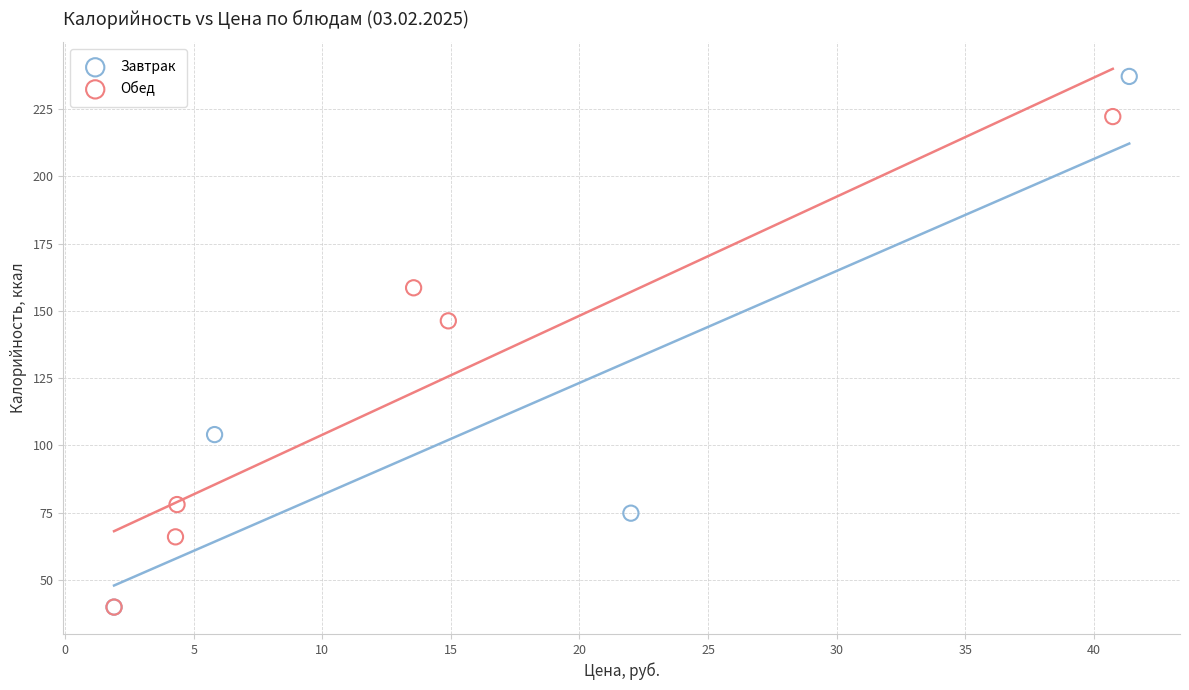

Which series contains the highest Y value?

Завтрак